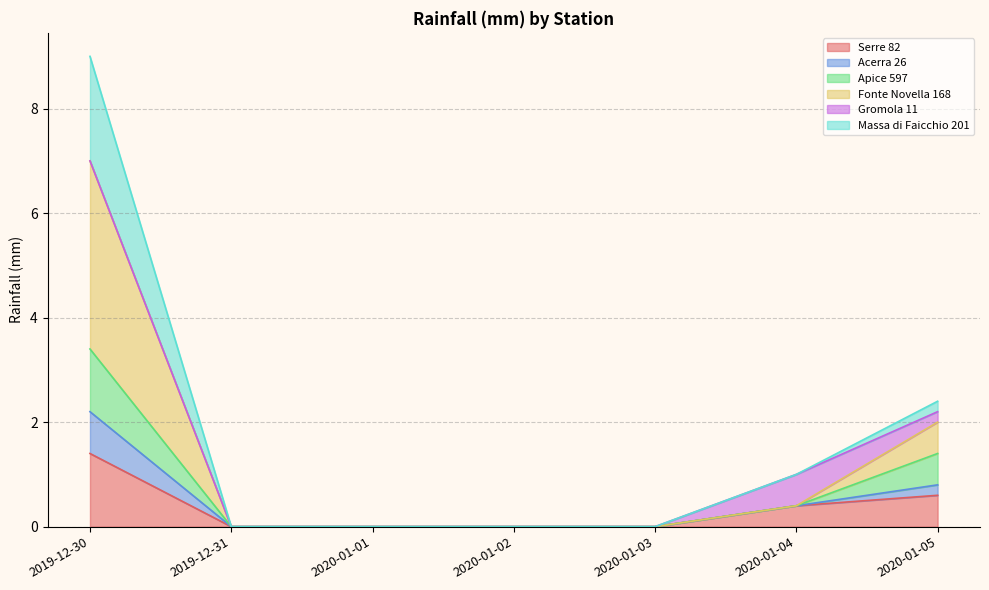

Which has a higher value, 2020-01-04 or 2020-01-05?

2020-01-05